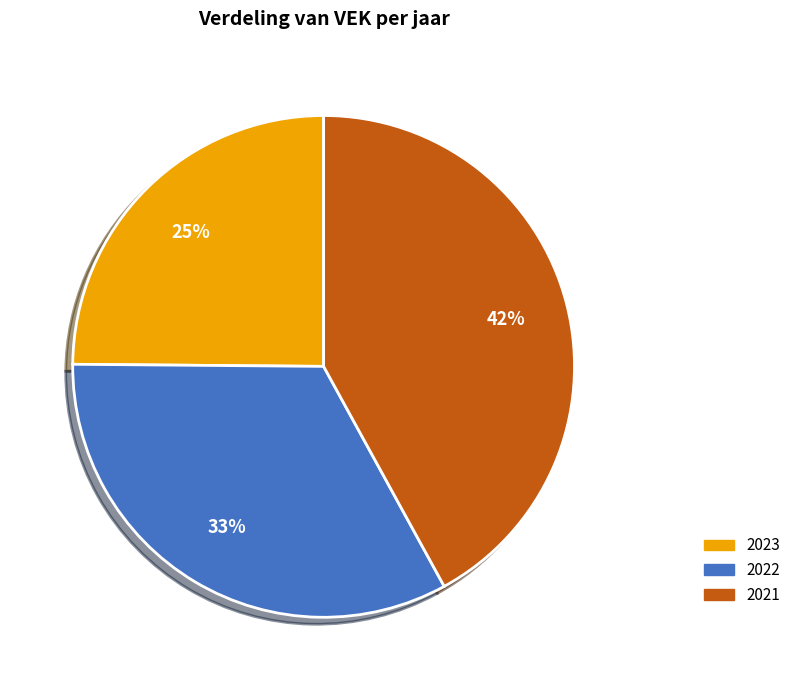

To the nearest percent, what is the difference between the largest and smallest slice percentages?

17%